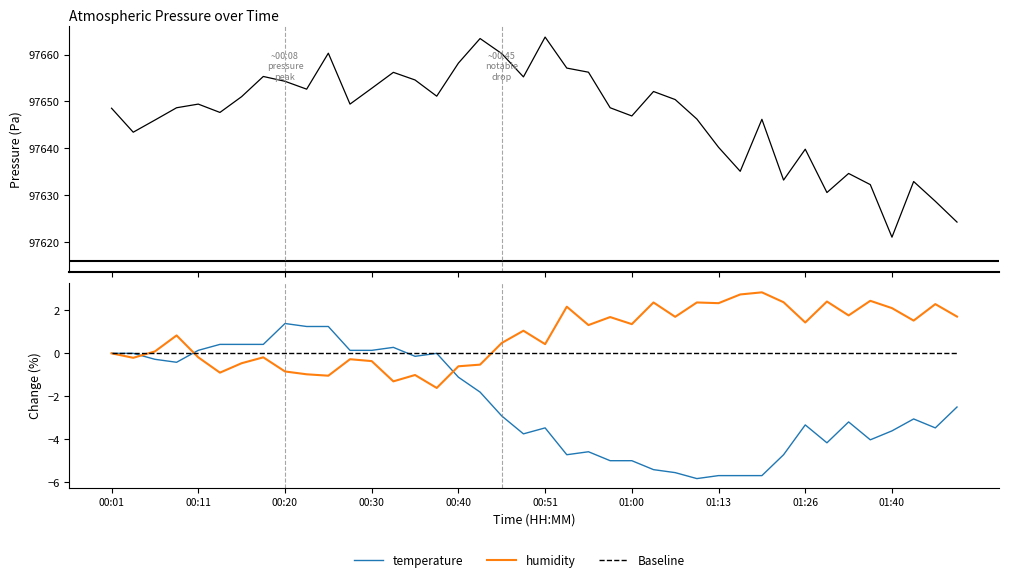

True or false: temperature and pressure intersect in this chart.

False